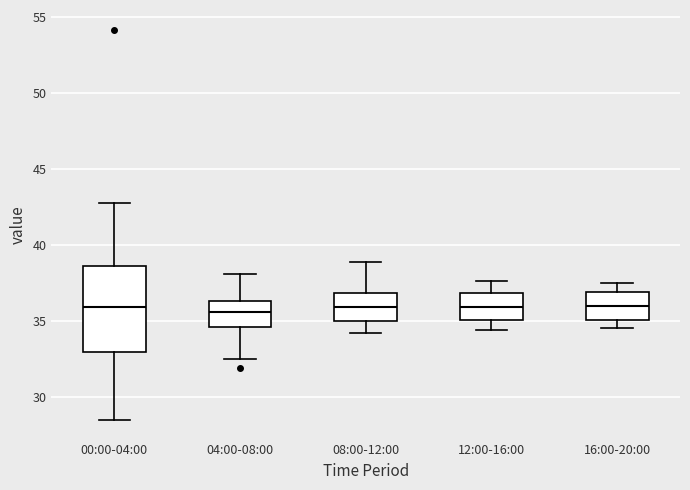

Reading left to right, read every box against the y-axis: the position of its median line, the range the box covers, and the ends of its whiskers. The values are not printed on the chart, so give them approximately, as read against the axis.

00:00-04:00: median 36.0, box 33.0 to 38.5, whiskers 28.5 to 43.0
04:00-08:00: median 35.5, box 34.5 to 36.5, whiskers 32.5 to 38.0
08:00-12:00: median 36.0, box 35.0 to 37.0, whiskers 34.0 to 39.0
12:00-16:00: median 36.0, box 35.0 to 37.0, whiskers 34.5 to 37.5
16:00-20:00: median 36.0, box 35.0 to 37.0, whiskers 34.5 to 37.5